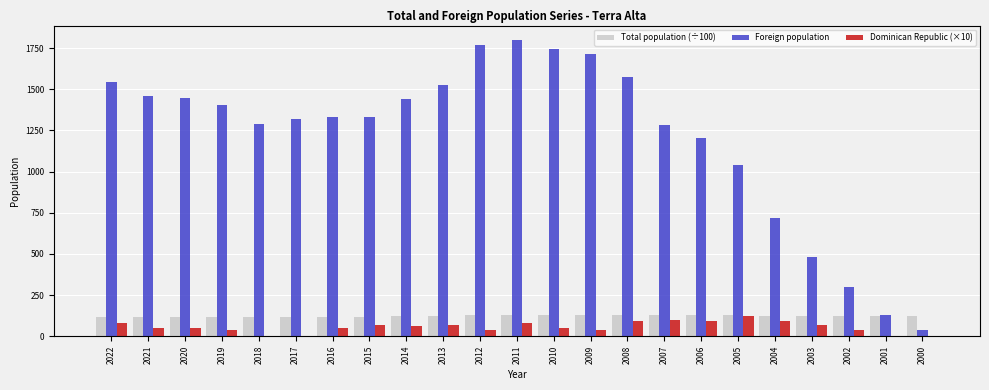

Where is Foreign population nearest to the value 916?

2005